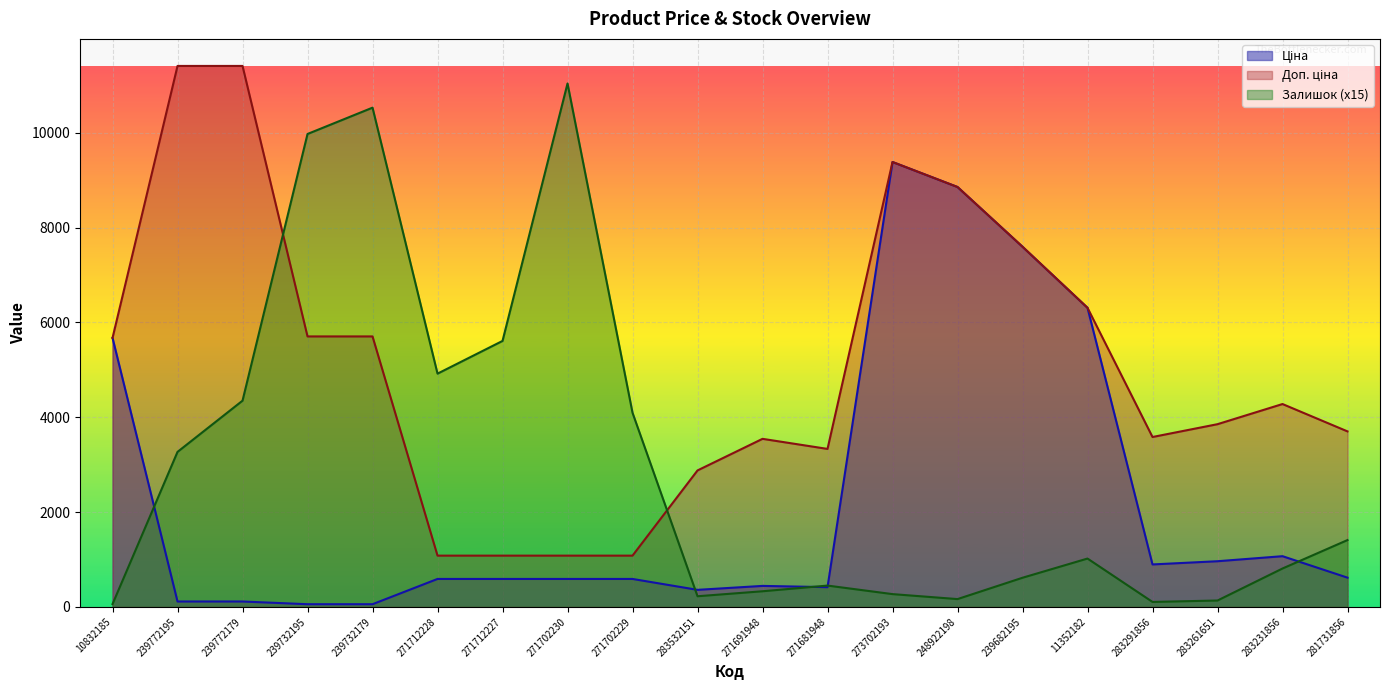

How many lines are shown in the chart?

3